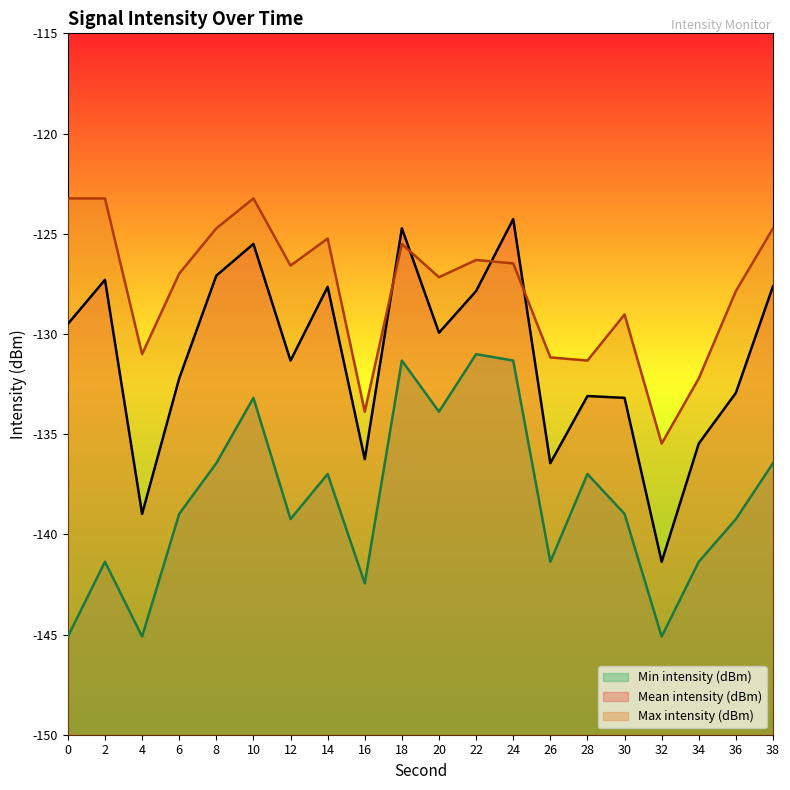

Which series changed the most between 10 and 32?

Mean intensity (dBm)